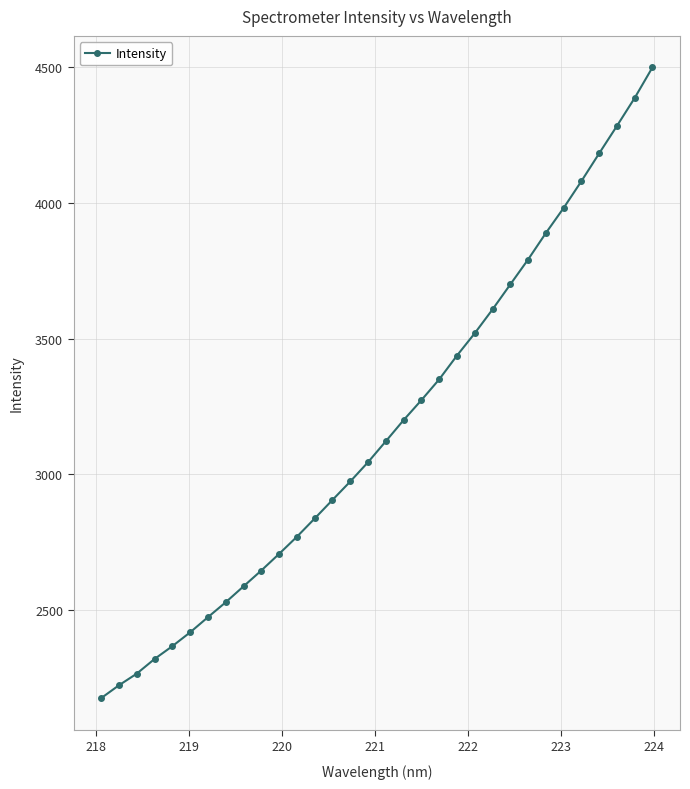

True or false: the data has more than 1 interior local peaks.

False